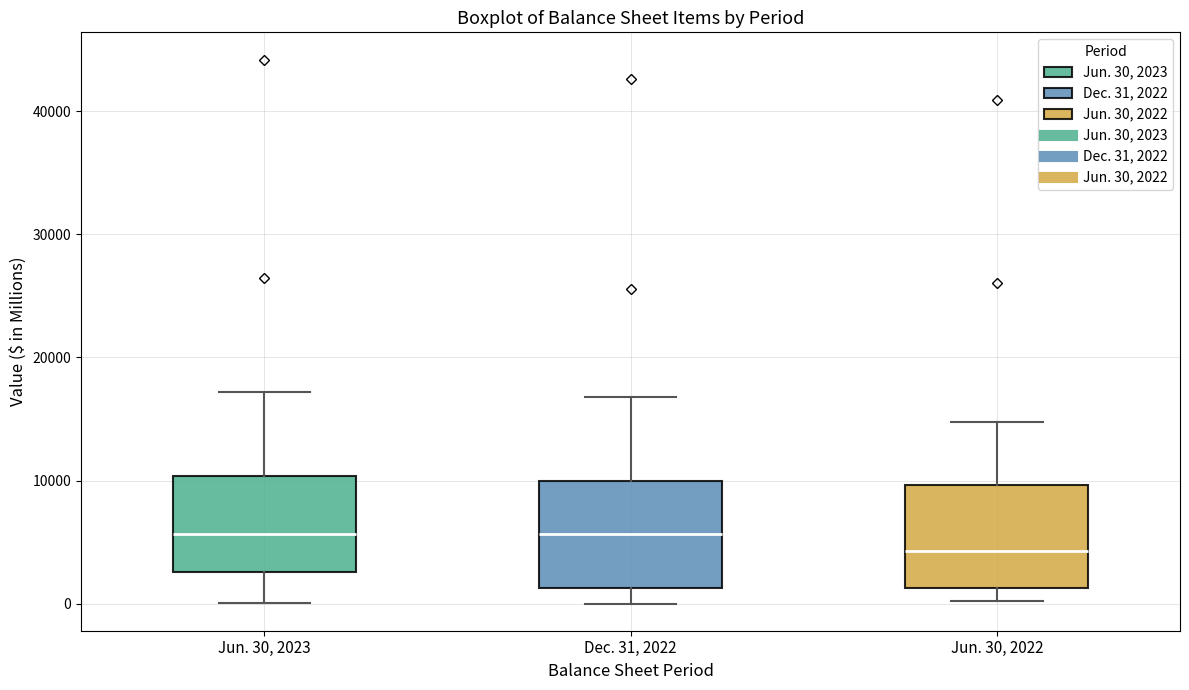

Which box's median line is the lowest?

Jun. 30, 2022